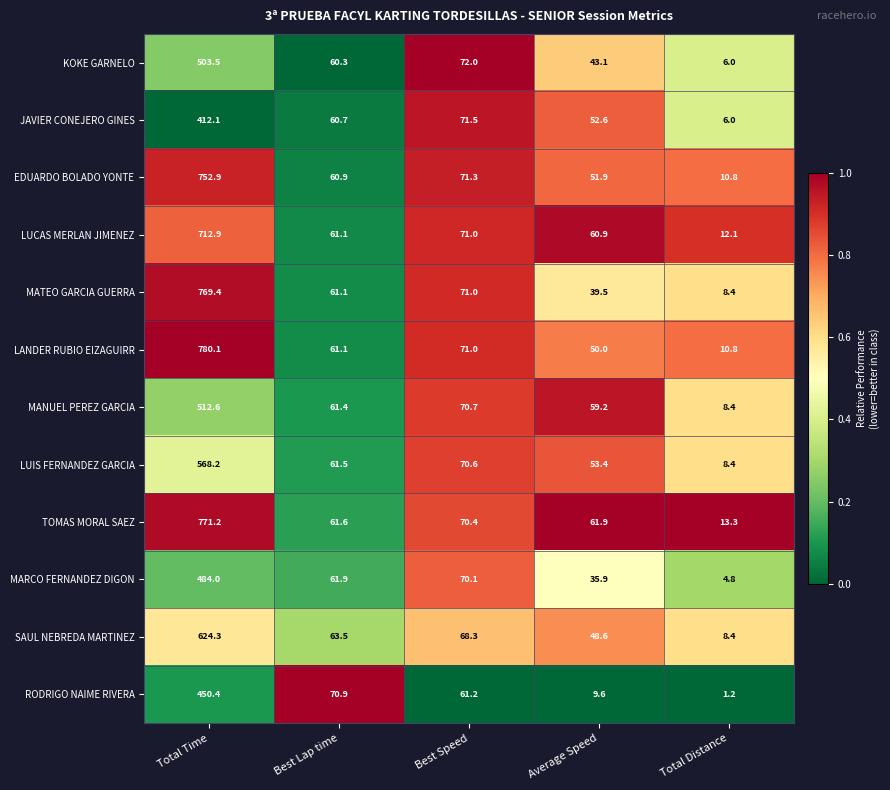

At which category is the sum across all series the highest?

Total Time